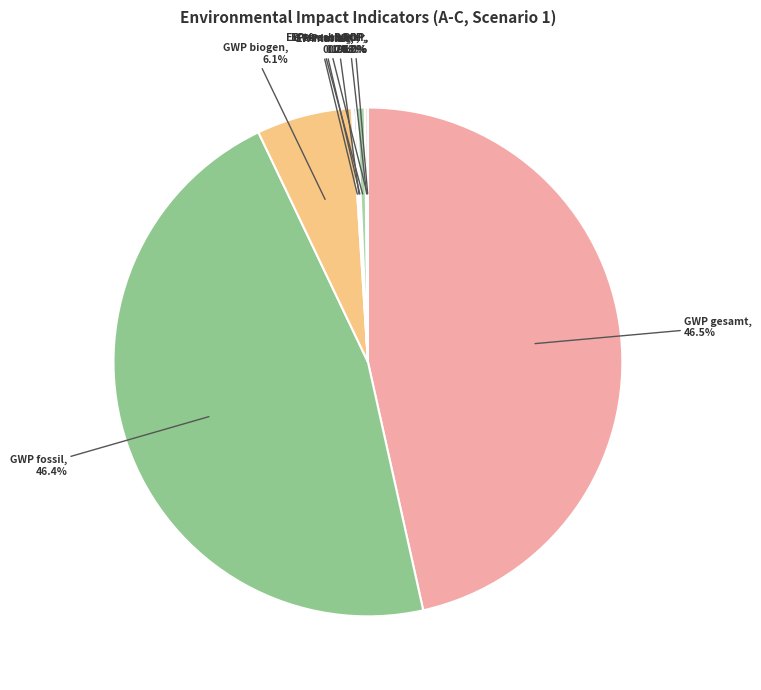

Which slice is the smallest?

ODP